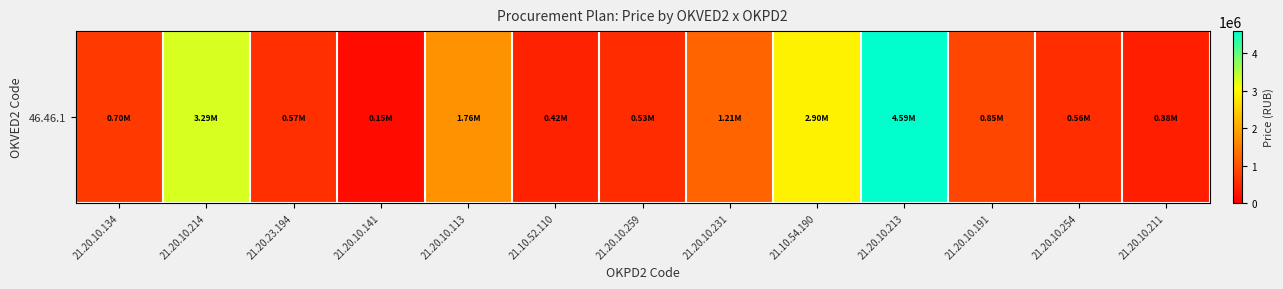

List the labels in order of value, largest first.

21.20.10.213, 21.20.10.214, 21.10.54.190, 21.20.10.113, 21.20.10.231, 21.20.10.191, 21.20.10.134, 21.20.23.194, 21.20.10.254, 21.20.10.259, 21.10.52.110, 21.20.10.211, 21.20.10.141